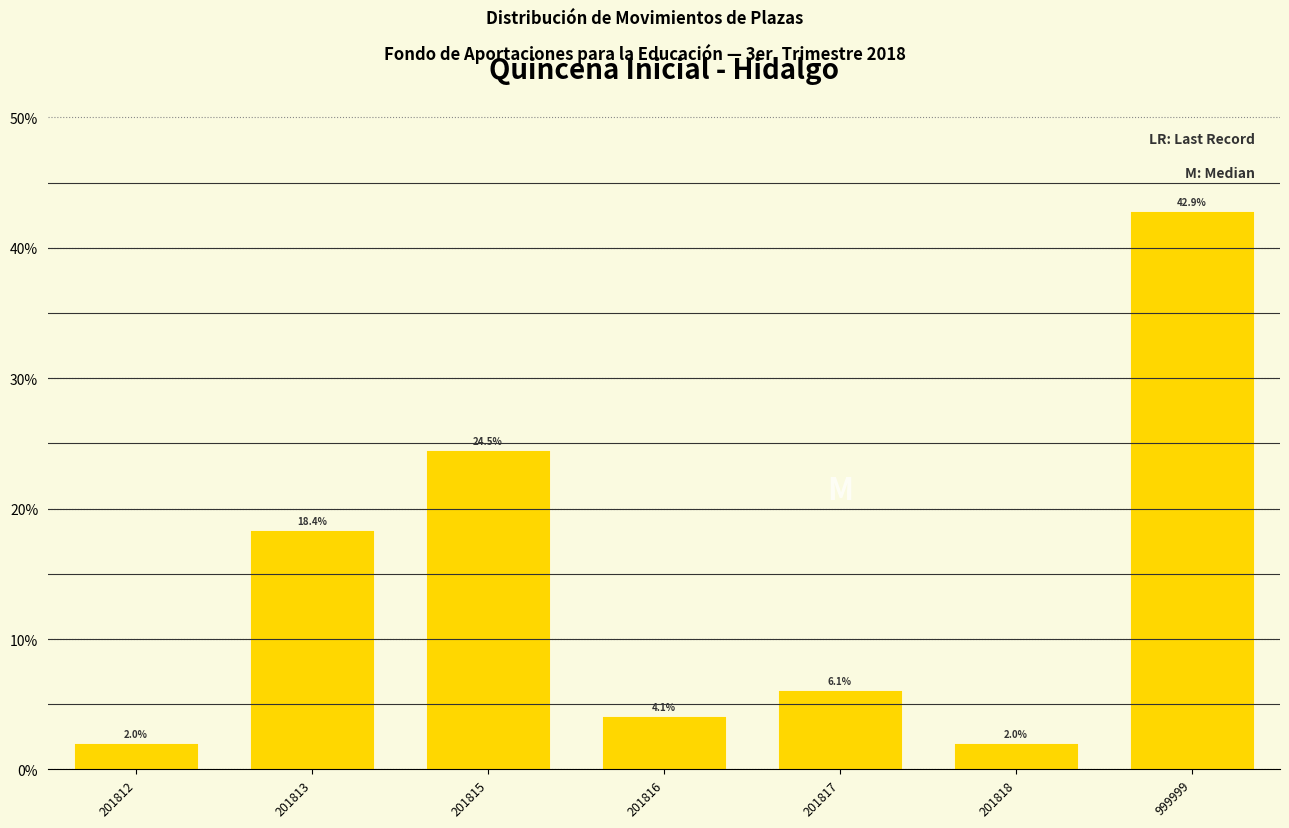

Reading left to right, what are all the values shown in this chart?

2.0	18.4	24.5	4.1	6.1	2.0	42.9